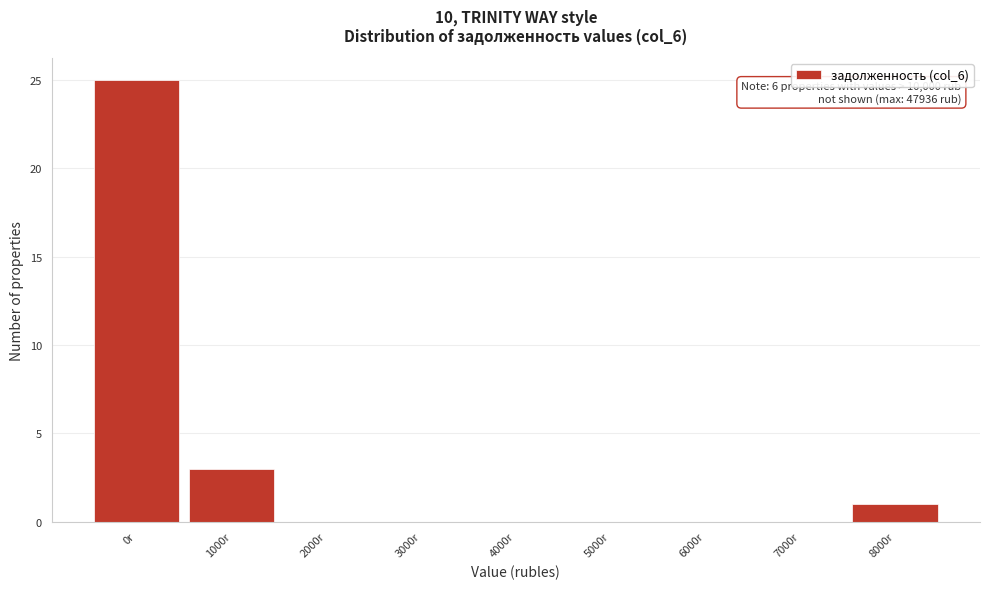

Reading left to right, transcribe all the data shown in this chart.

0r=25	1000r=3	2000r=0	3000r=0	4000r=0	5000r=0	6000r=0	7000r=0	8000r=1